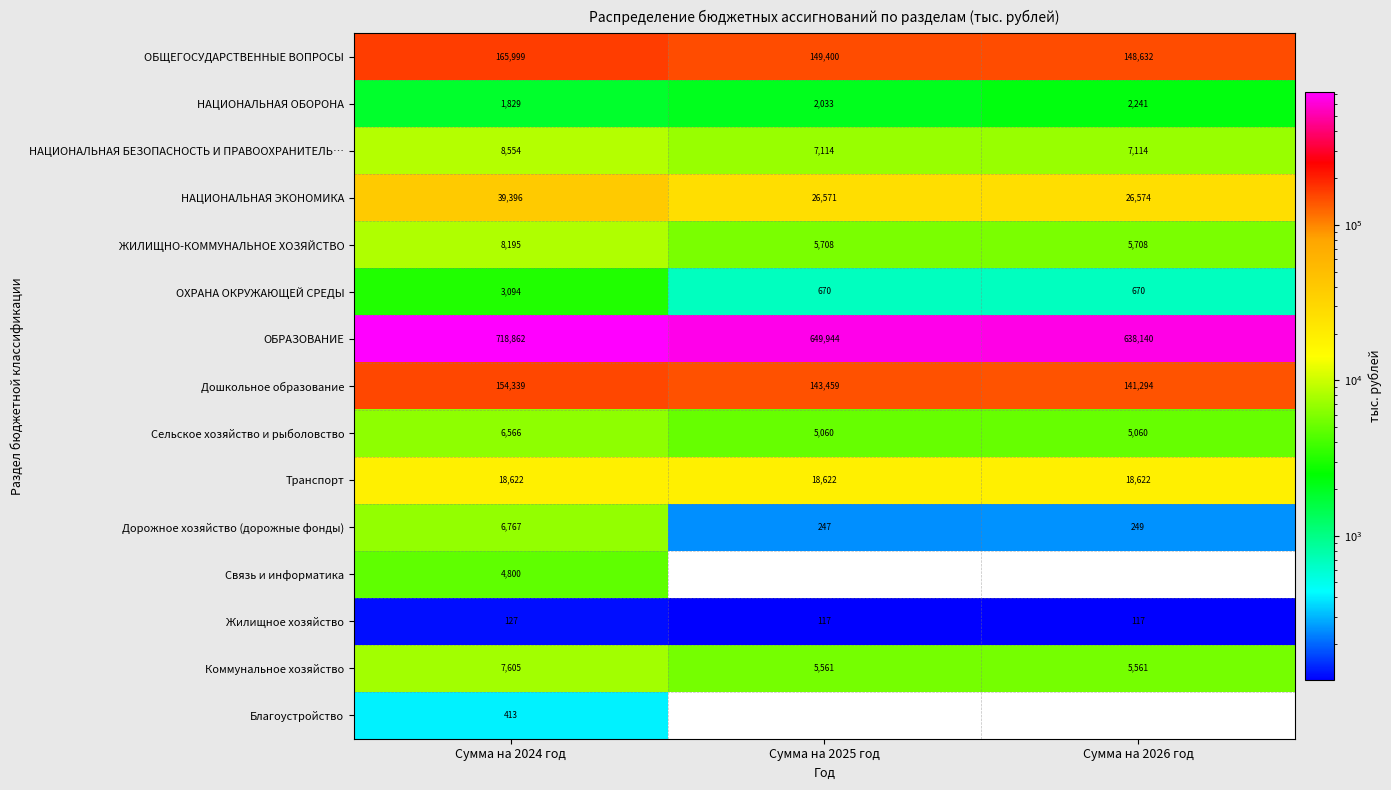

What is the maximum value shown in the chart?

718861.8